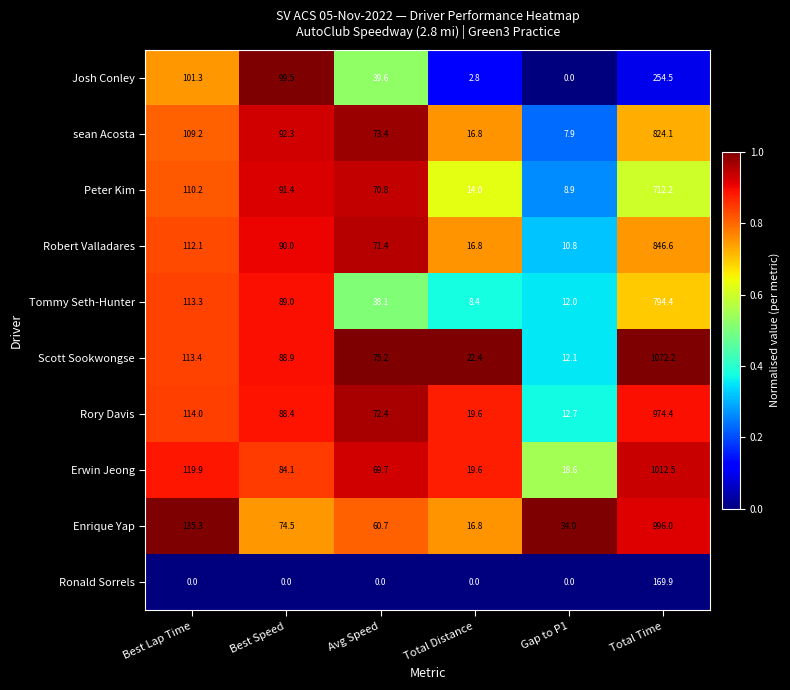

Which series has the largest total across all categories?

Scott Sookwongse